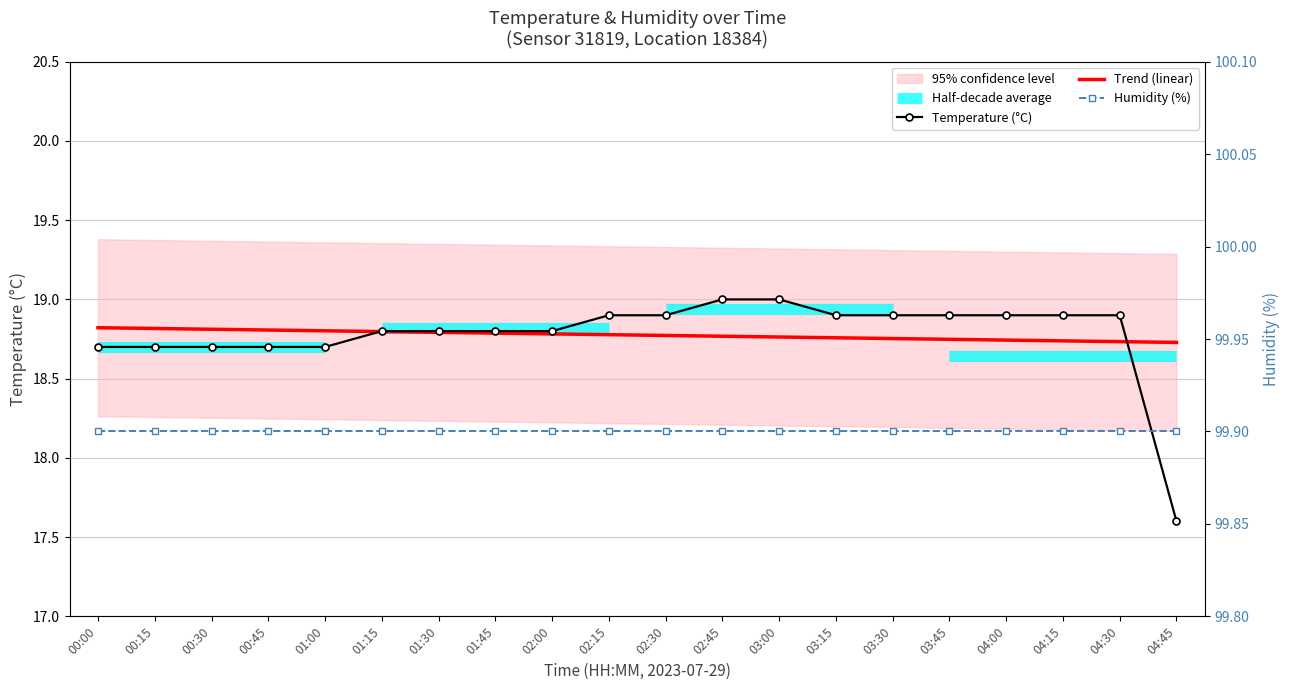

Is the value of Trend (linear) at 02:45 greater than the value of Humidity (%) at 00:30?

No